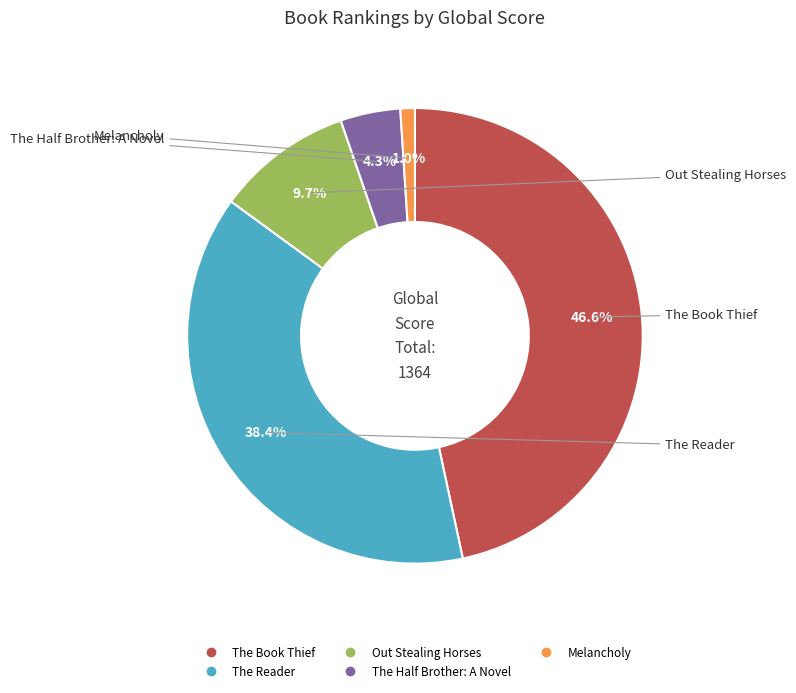

How many slices are in this pie chart?

5